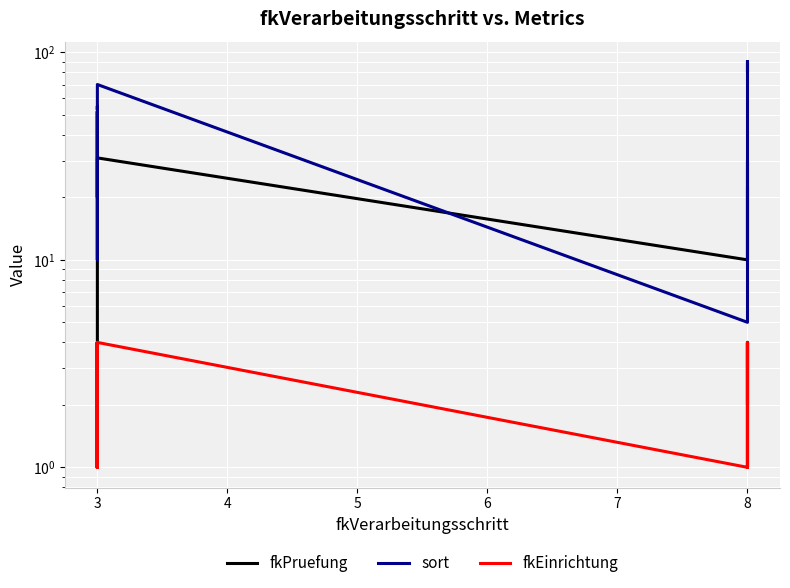

Which series changed the most between 3 and 8?

sort